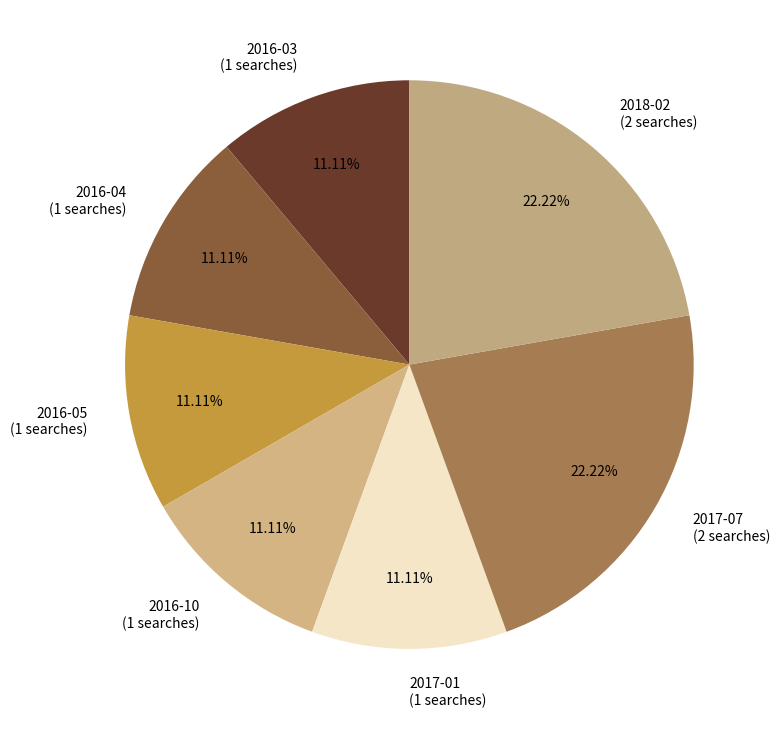

Is there a majority slice in this chart?

No